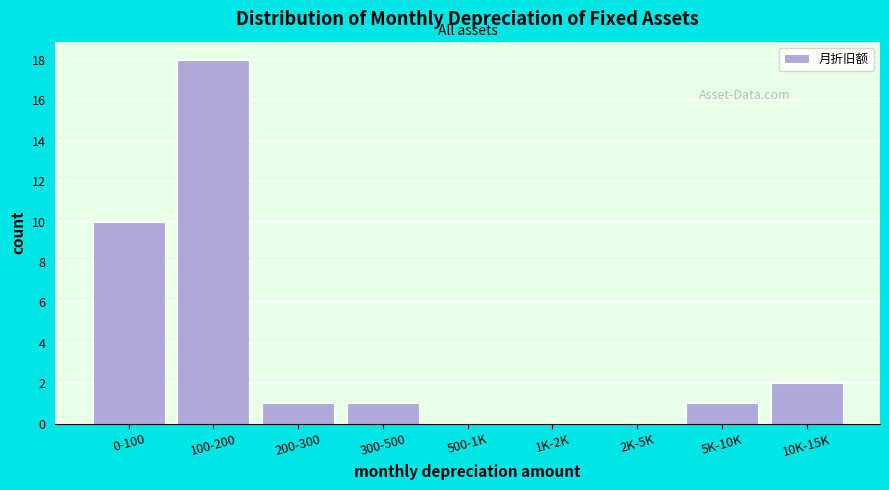

Reading left to right, transcribe all the data shown in this chart.

0-100=10	100-200=18	200-300=1	300-500=1	500-1K=0	1K-2K=0	2K-5K=0	5K-10K=1	10K-15K=2